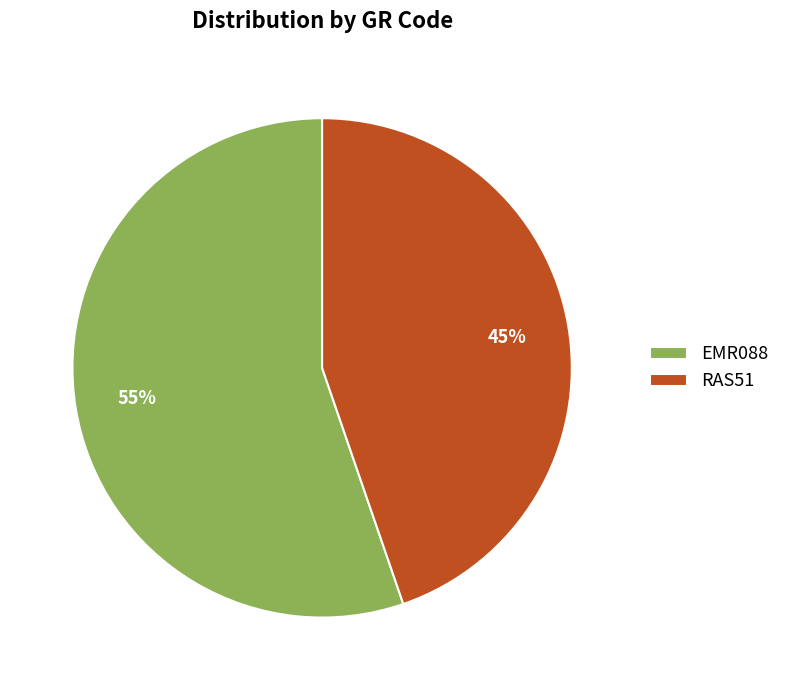

Rank the categories by value from lowest to highest.

RAS51, EMR088